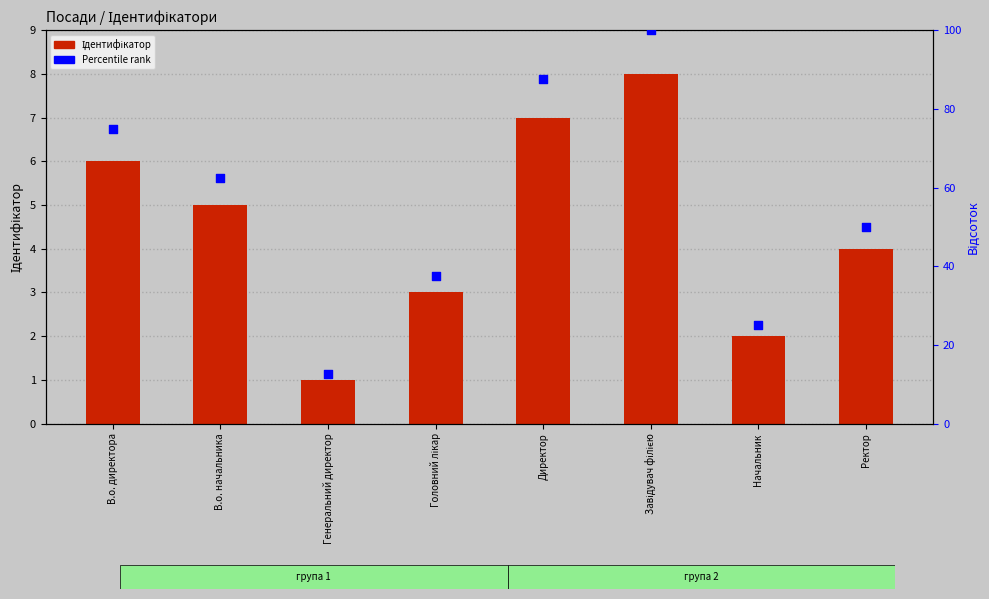

What are all the series names shown in the legend?

Ідентифікатор, Percentile rank